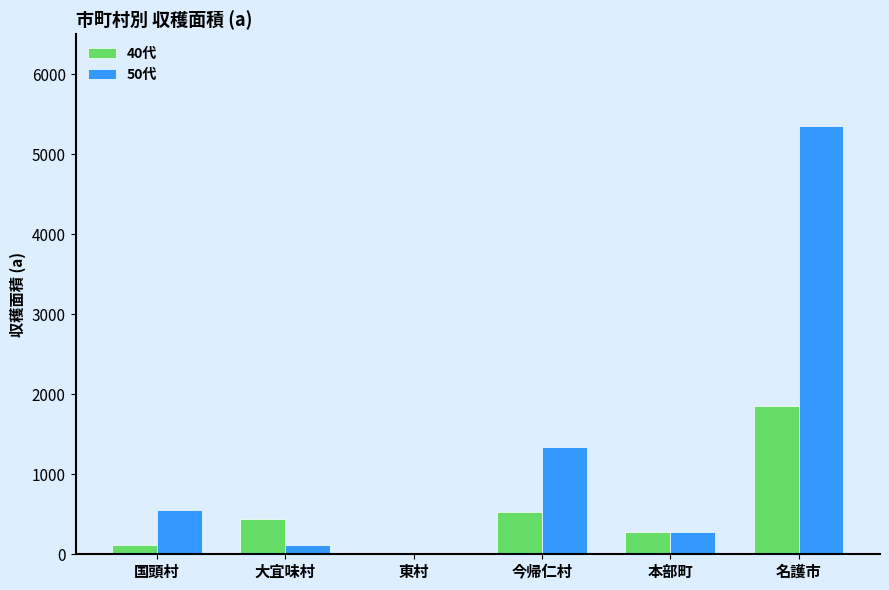

Is the value of 40代 at 今帰仁村 greater than the value of 50代 at 東村?

Yes